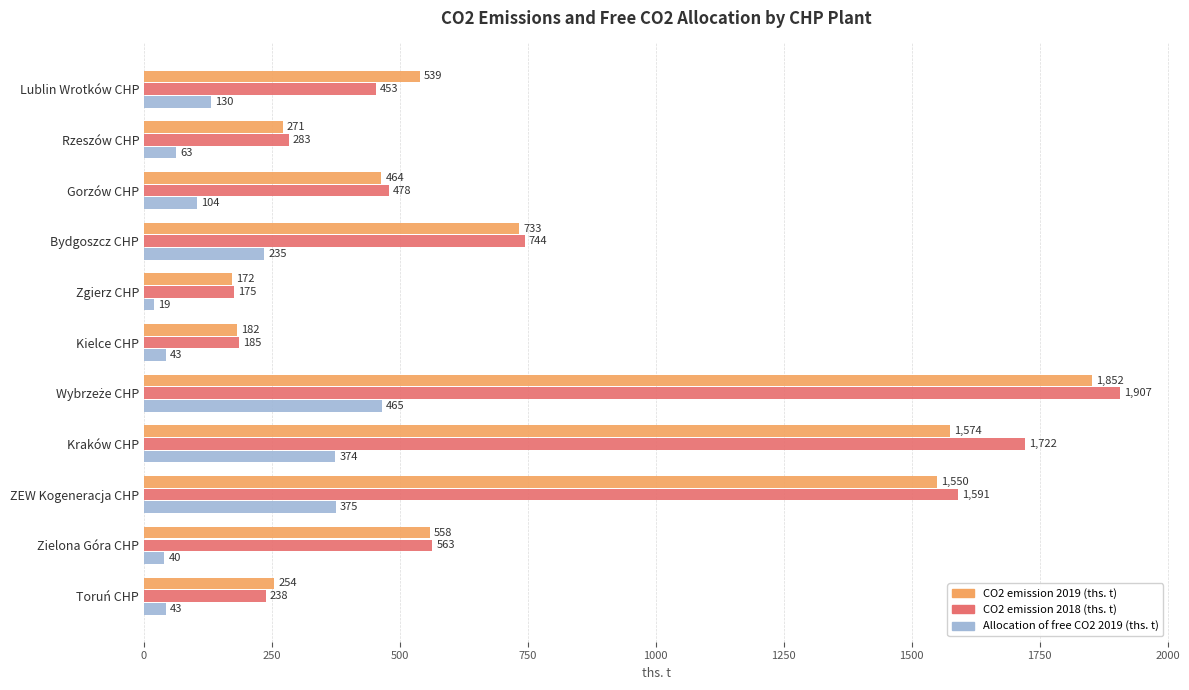

What is the minimum value for CO2 emission 2018 (ths. t)?

175